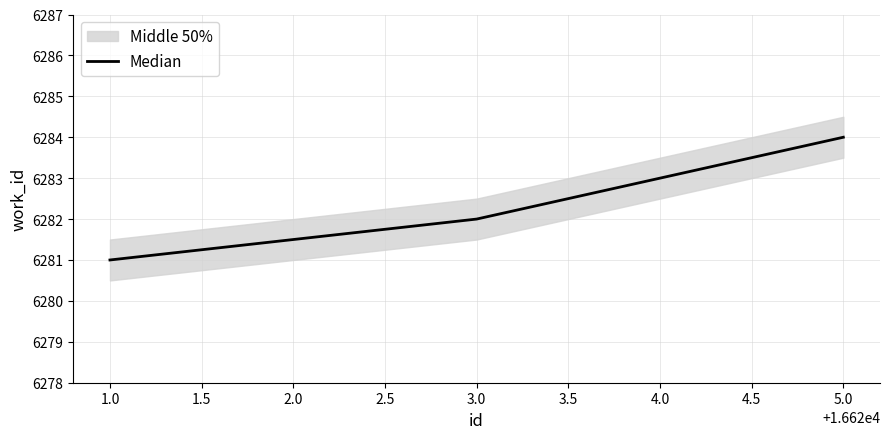

The value of Median at 4.0 is 8731. True or false?

False